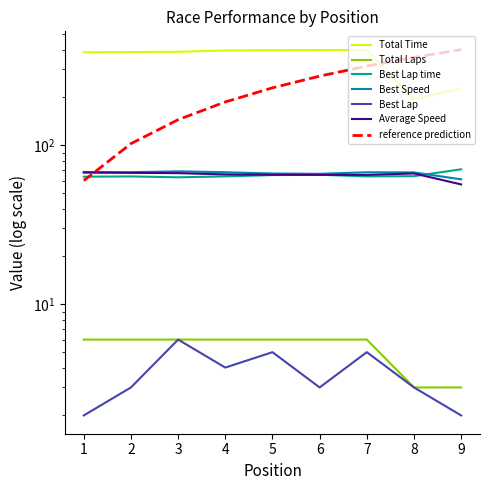

True or false: Total Laps and Best Speed cross at least once.

False